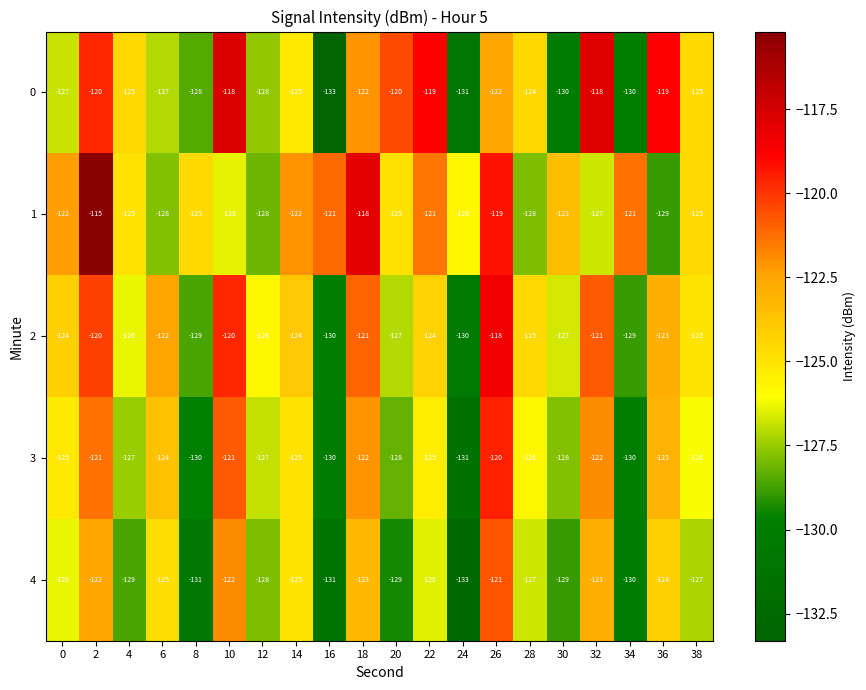

At which category is the sum across all series the highest?

2